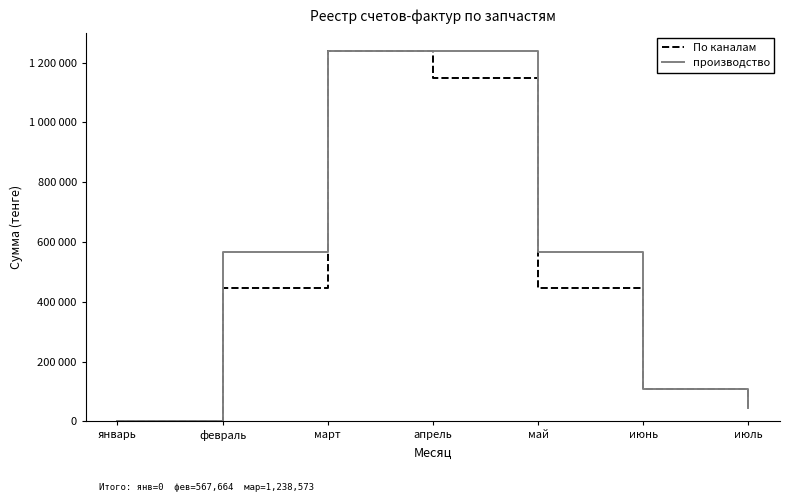

Does the chart display data point markers on the line(s)?

No